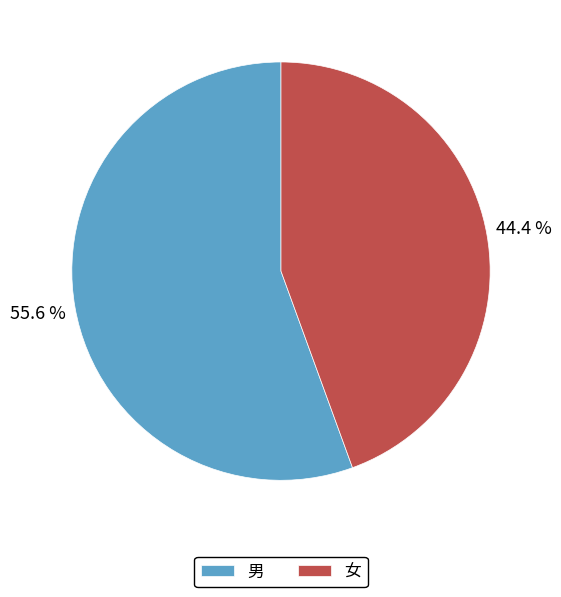

Which slice is the smallest?

女